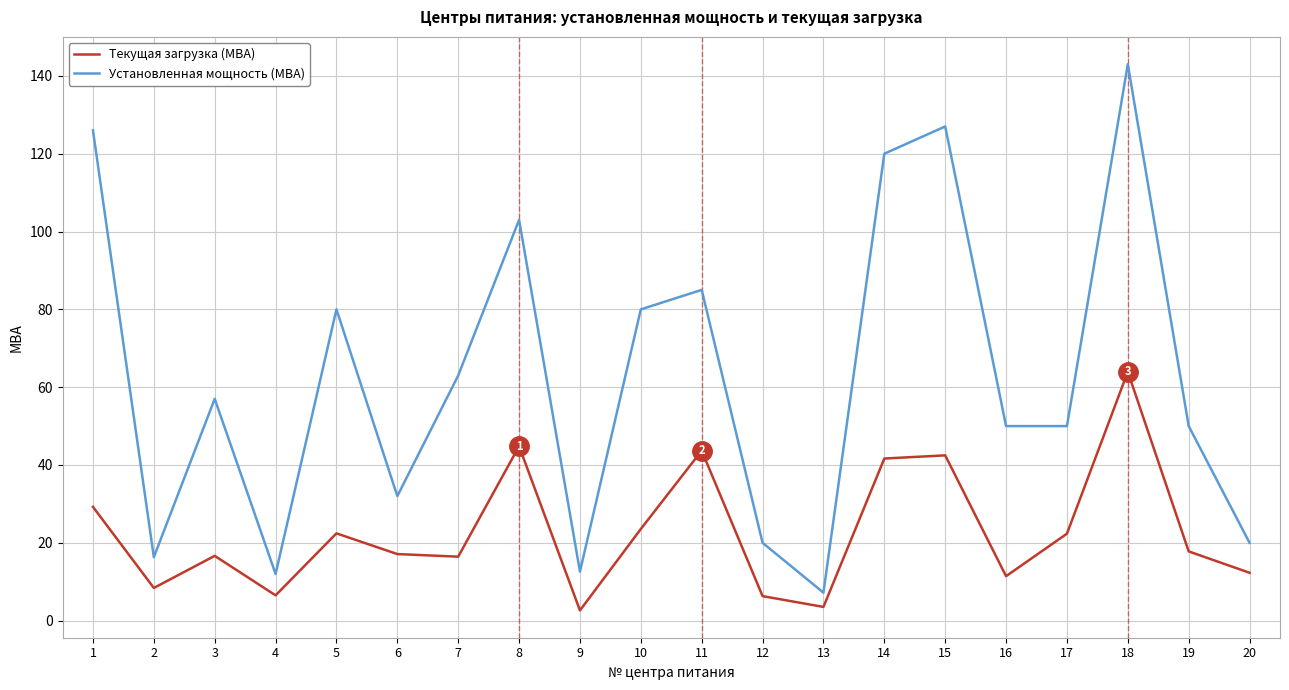

At 7, list the series in order from smallest to largest.

Текущая загрузка (МВА), Установленная мощность (МВА)